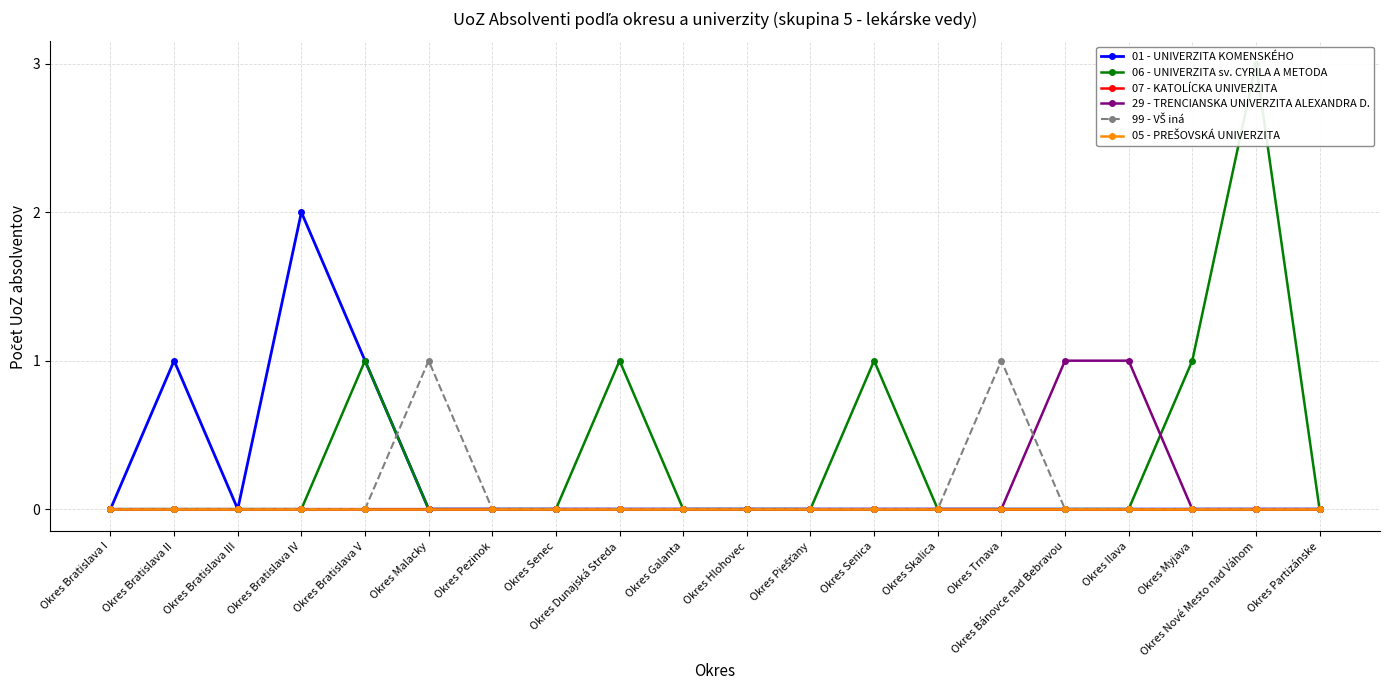

True or false: 07 - KATOLÍCKA UNIVERZITA and 05 - PREŠOVSKÁ UNIVERZITA intersect in this chart.

False